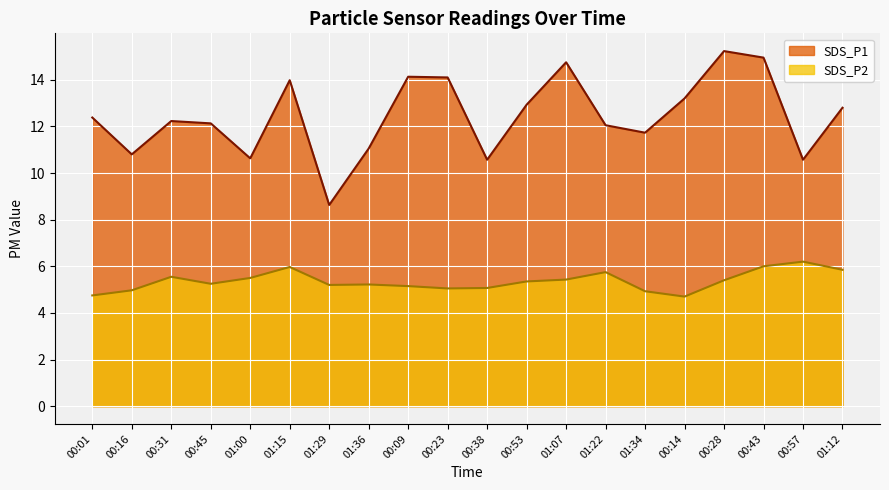

What is the difference between the SDS_P2 values at 01:15 and 00:53?

0.6